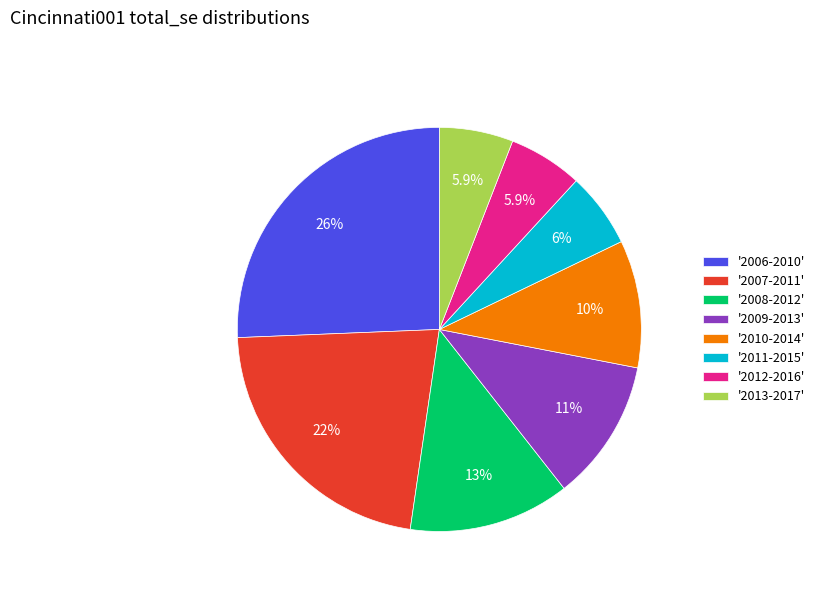

How many segments does this pie chart have?

8